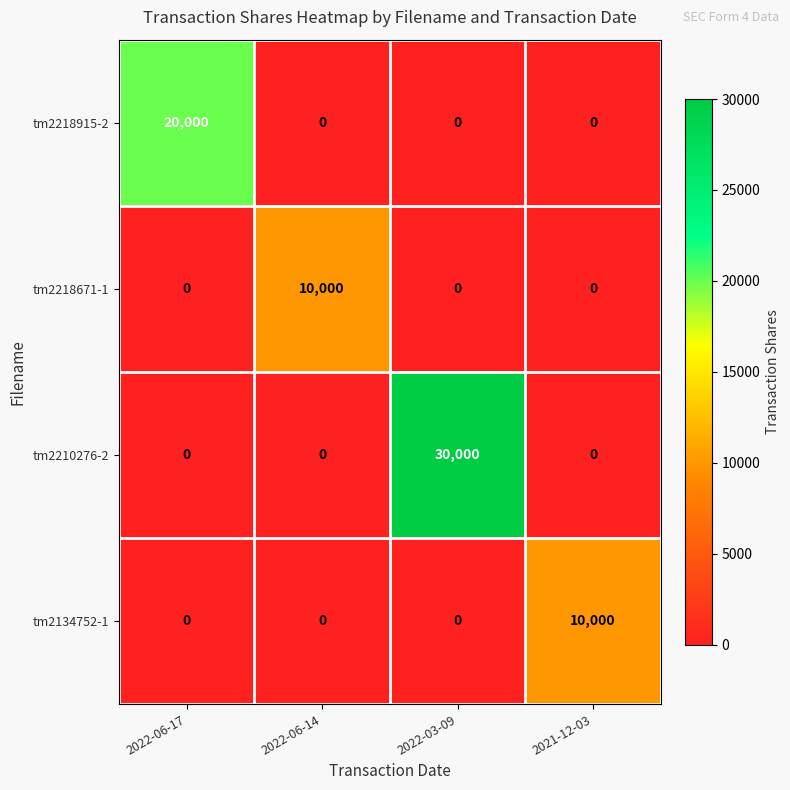

At which category is the sum across all series the highest?

2022-03-09